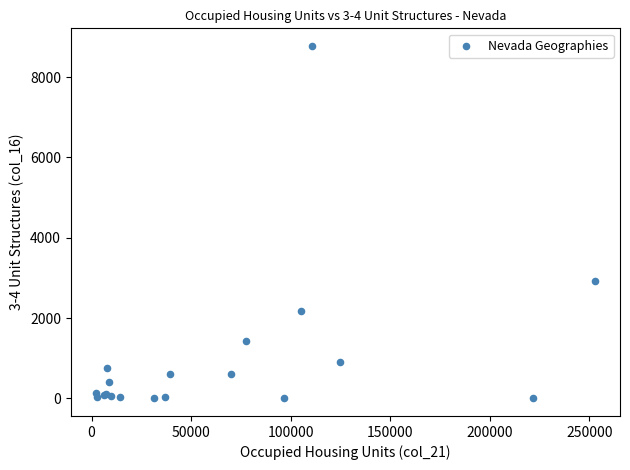

What Y value in the scatter plot is closest to 4388?

2920